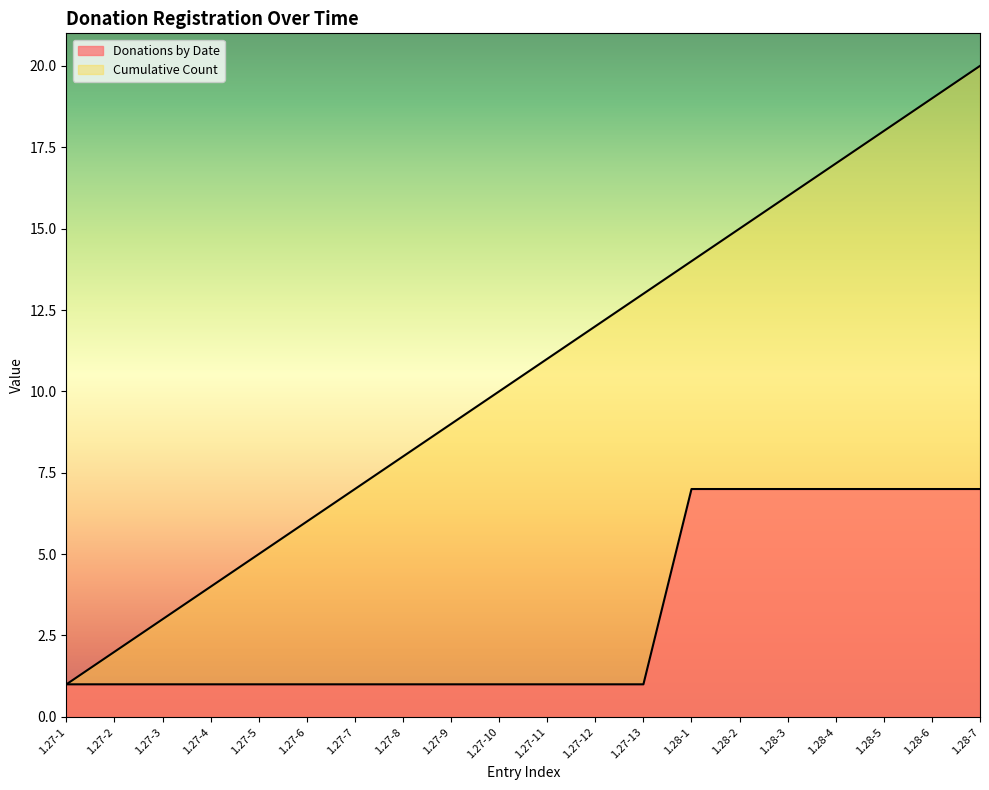

How many lines are shown in the chart?

2